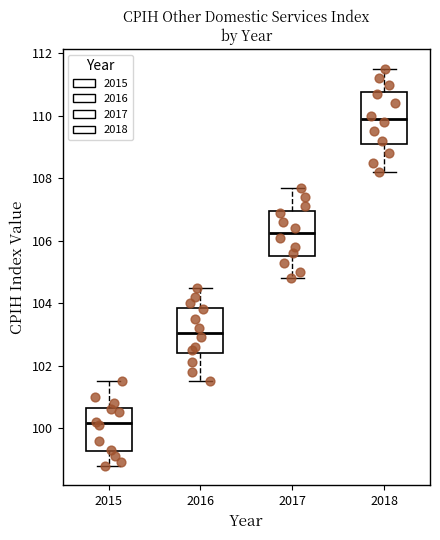

Which box's median line is the lowest?

2015